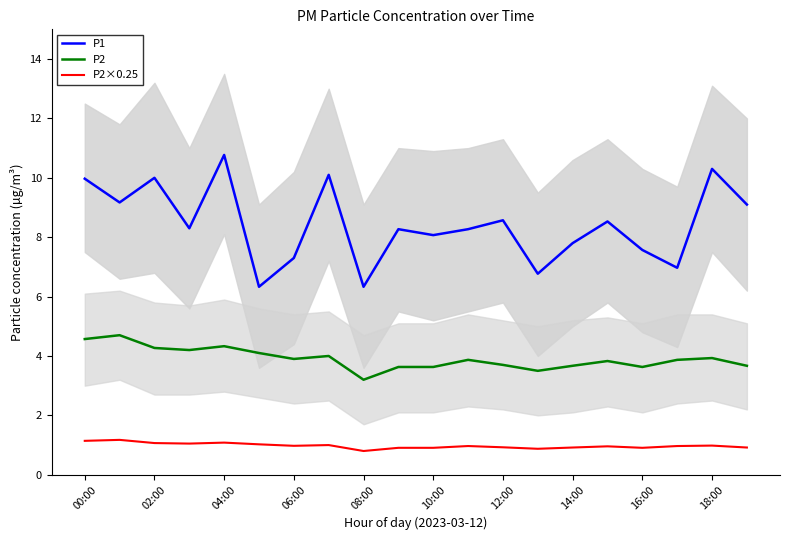

Count the number of categories in the chart.

20